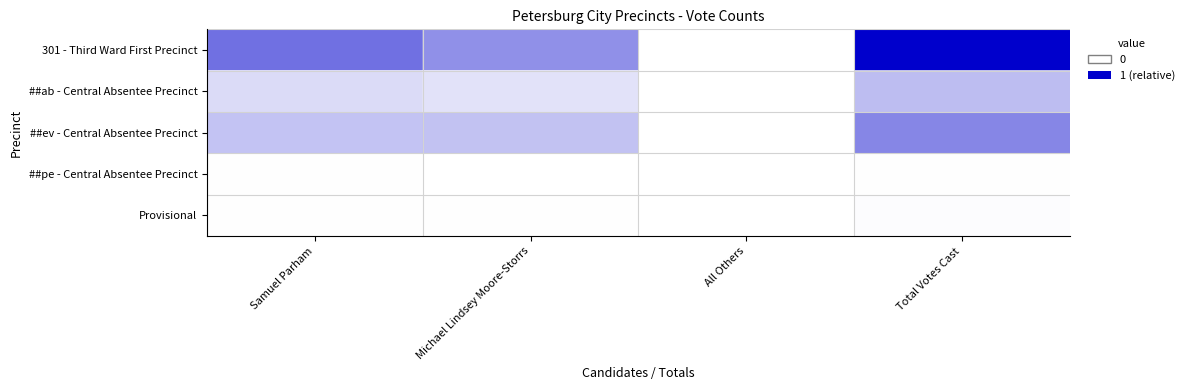

At how many categories does at least one series exceed 0?

4